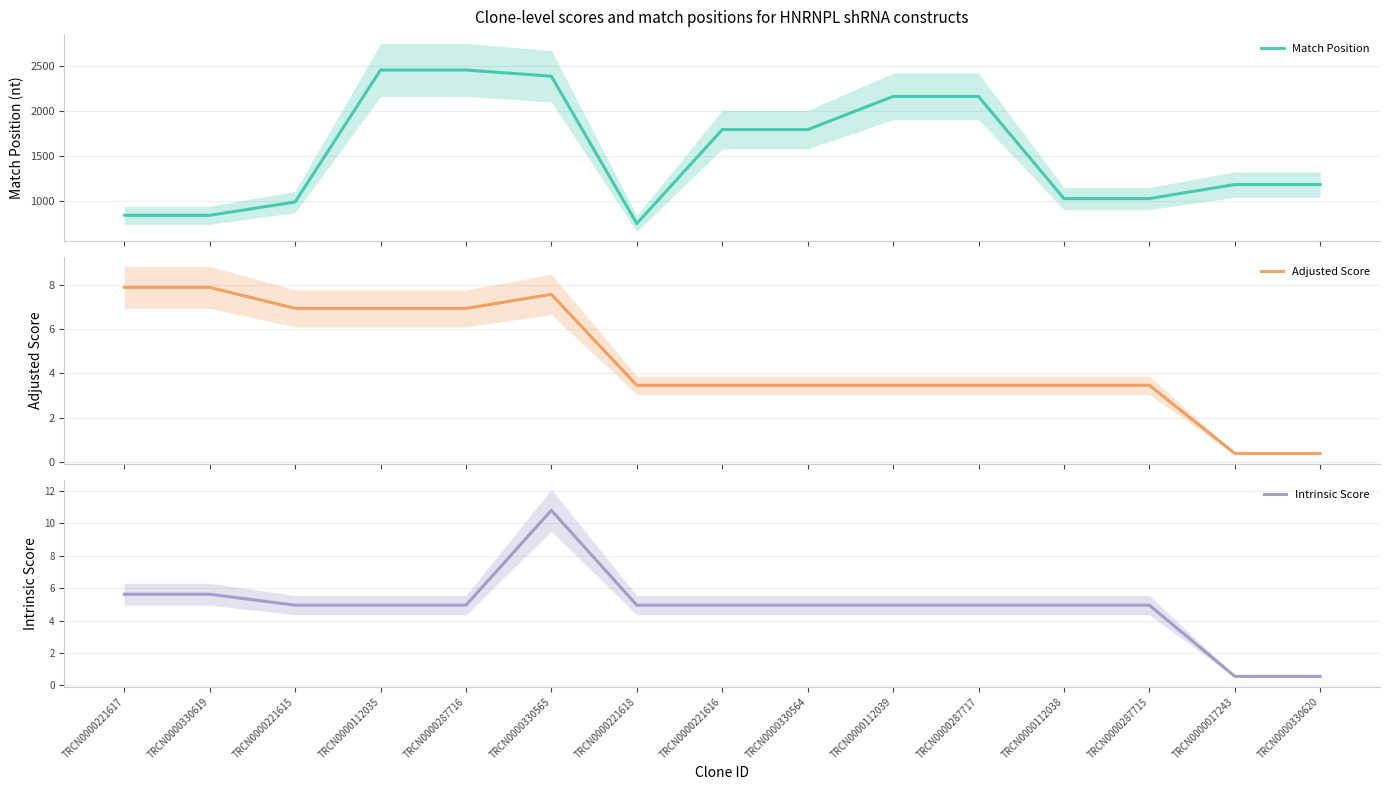

True or false: Adjusted Score and Match Position cross at least once.

False